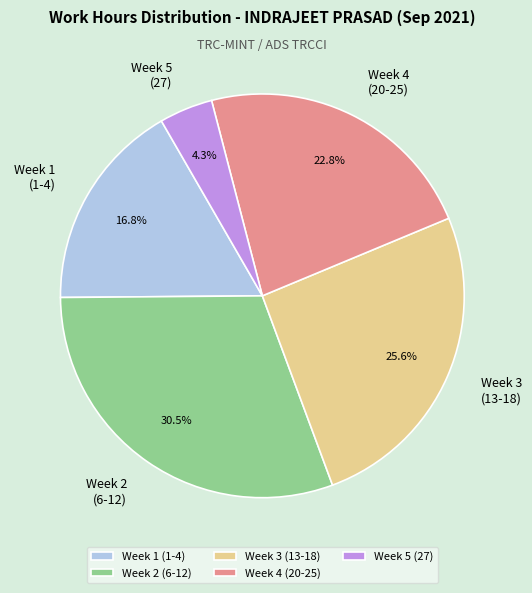

Which slice is the largest?

Week 2 (6-12)